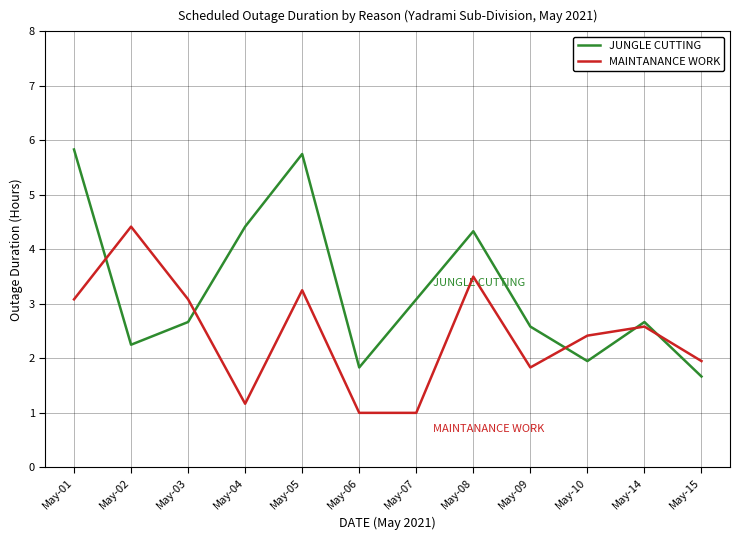

How many categories are shown in the chart?

12